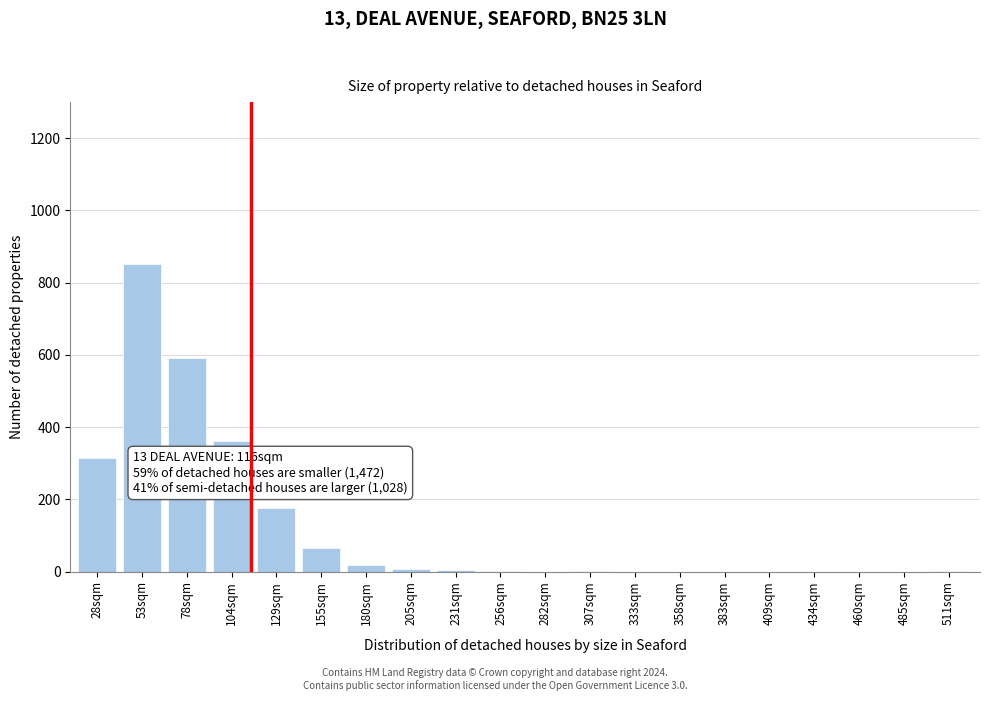

What is the sum of all values?

2390